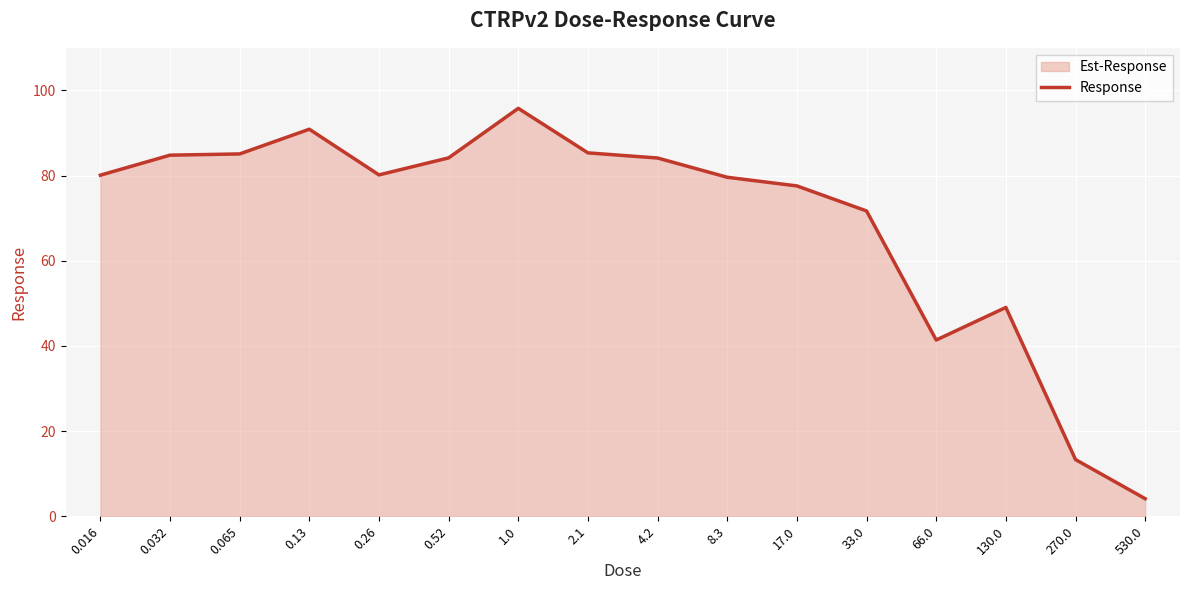

Does the chart display data point markers on the line(s)?

No